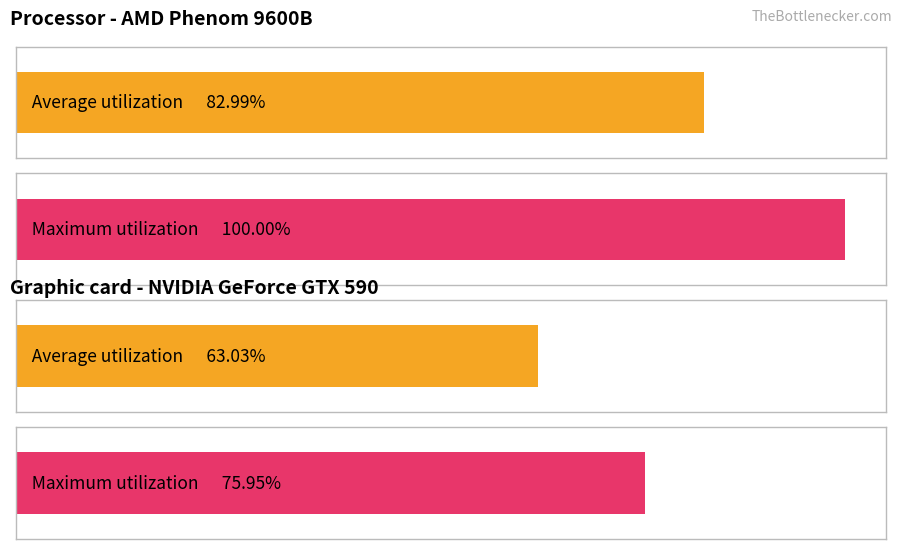

The Collection Month series shows 2 at Original. True or false?

False